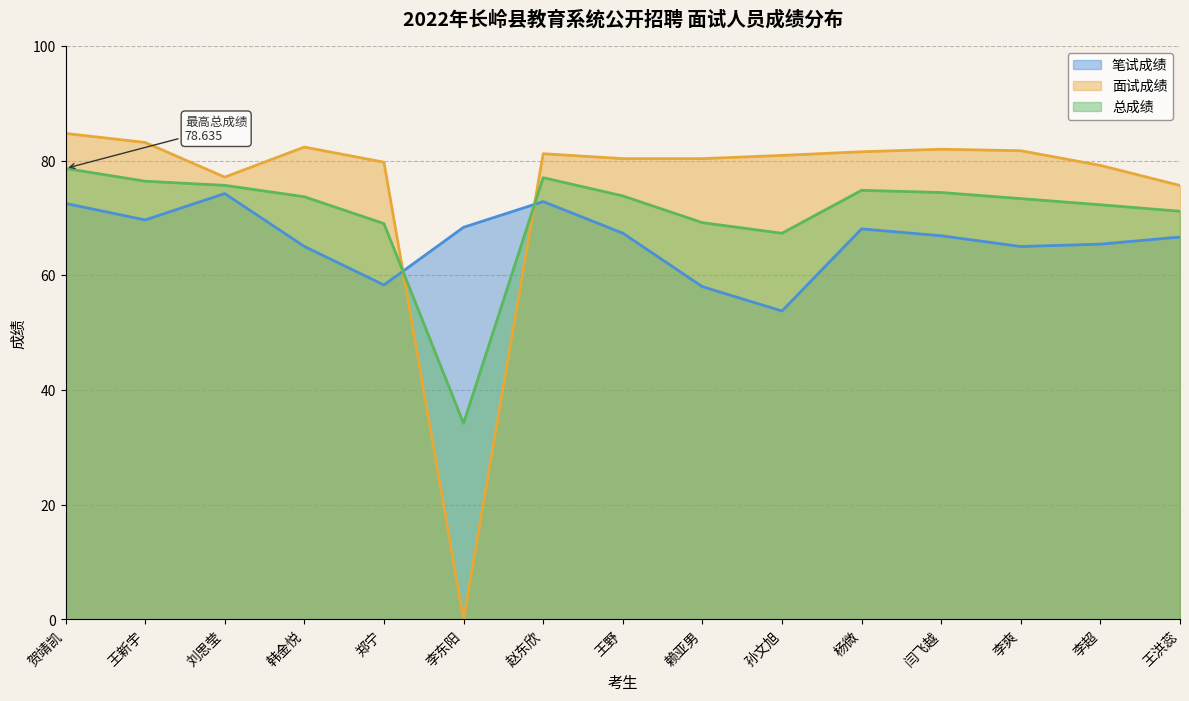

List the series in order of their peak value, highest first.

面试成绩, 总成绩, 笔试成绩